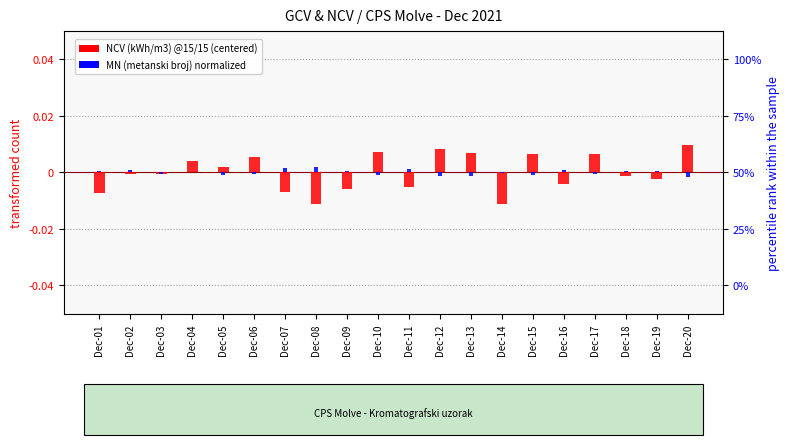

How many data points does each series have?

20